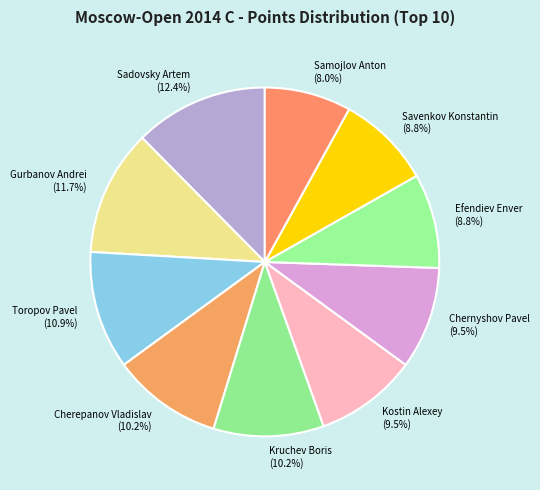

How many slices are in this pie chart?

10